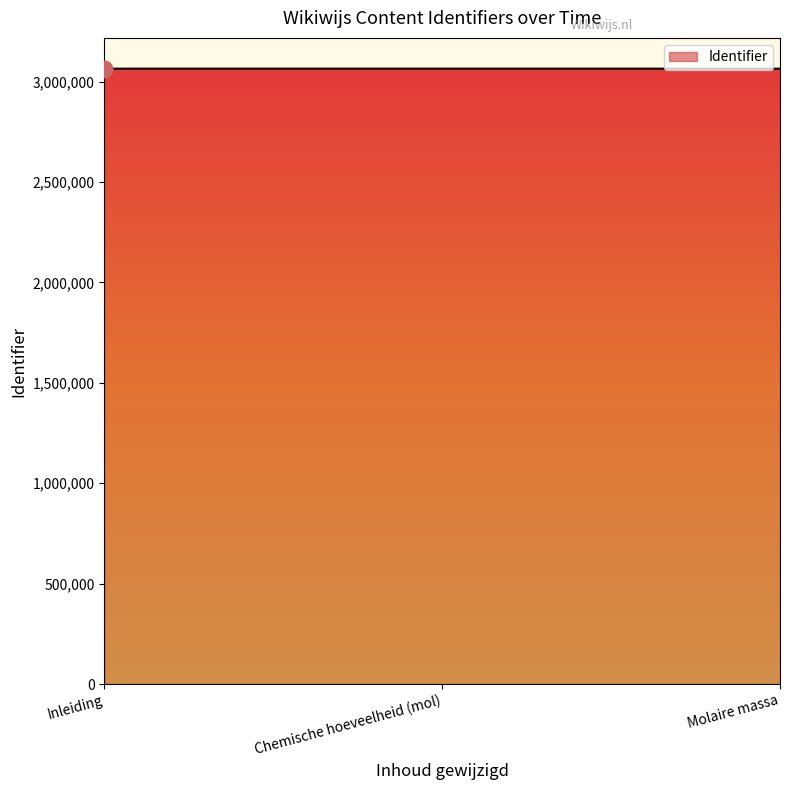

Is it true that the value at Chemische hoeveelheid (mol) is 3064843?

True